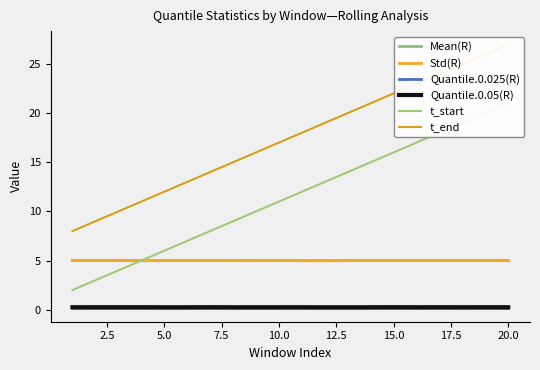

How many interior local peaks does the Quantile.0.05(R) series have?

6